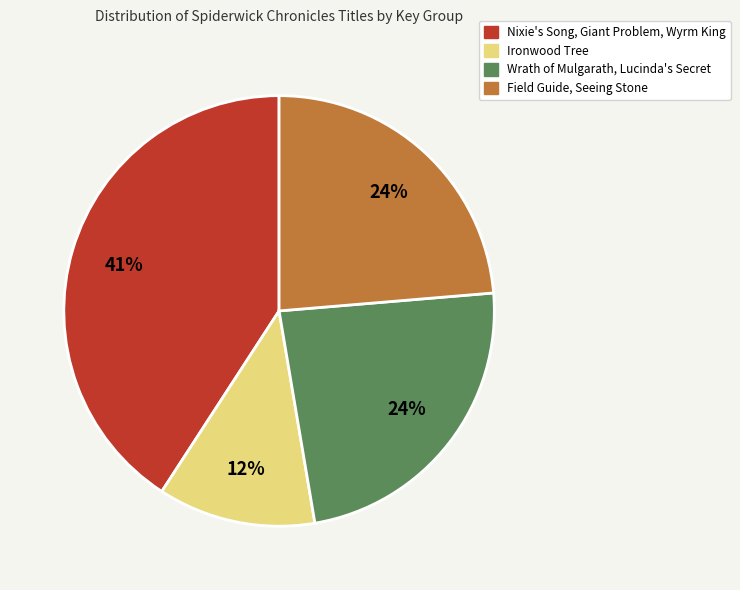

What percentage is the Field Guide, Seeing Stone slice, to the nearest percent?

24%